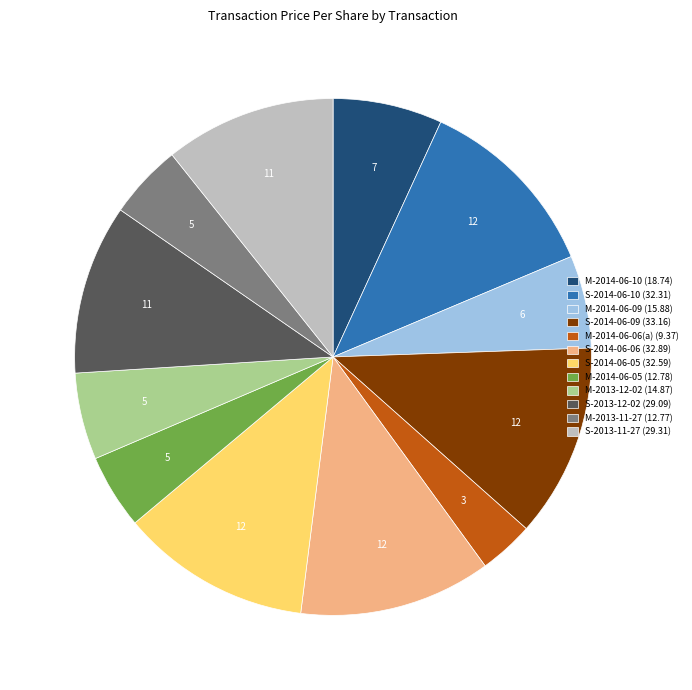

Is it true that M-2014-06-06(a) is 3% of the pie?

True